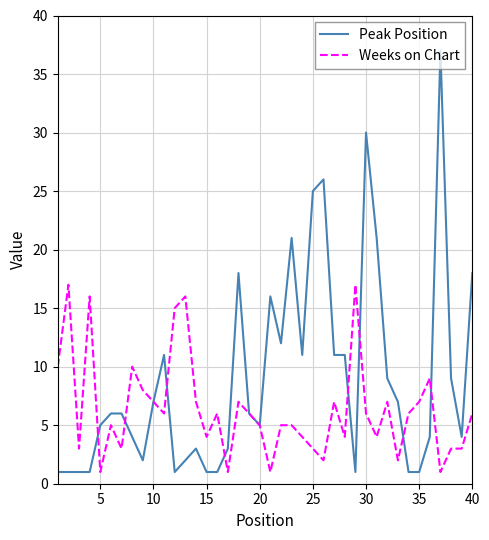

What is the maximum value for Peak Position?

37